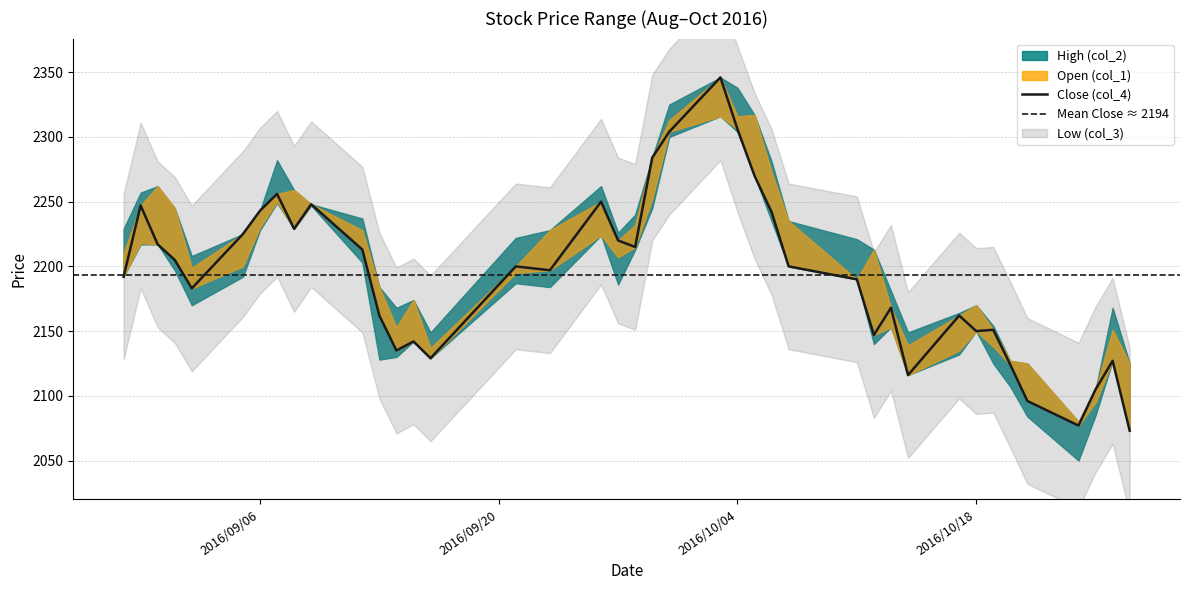

Count the number of data series in this chart.

4